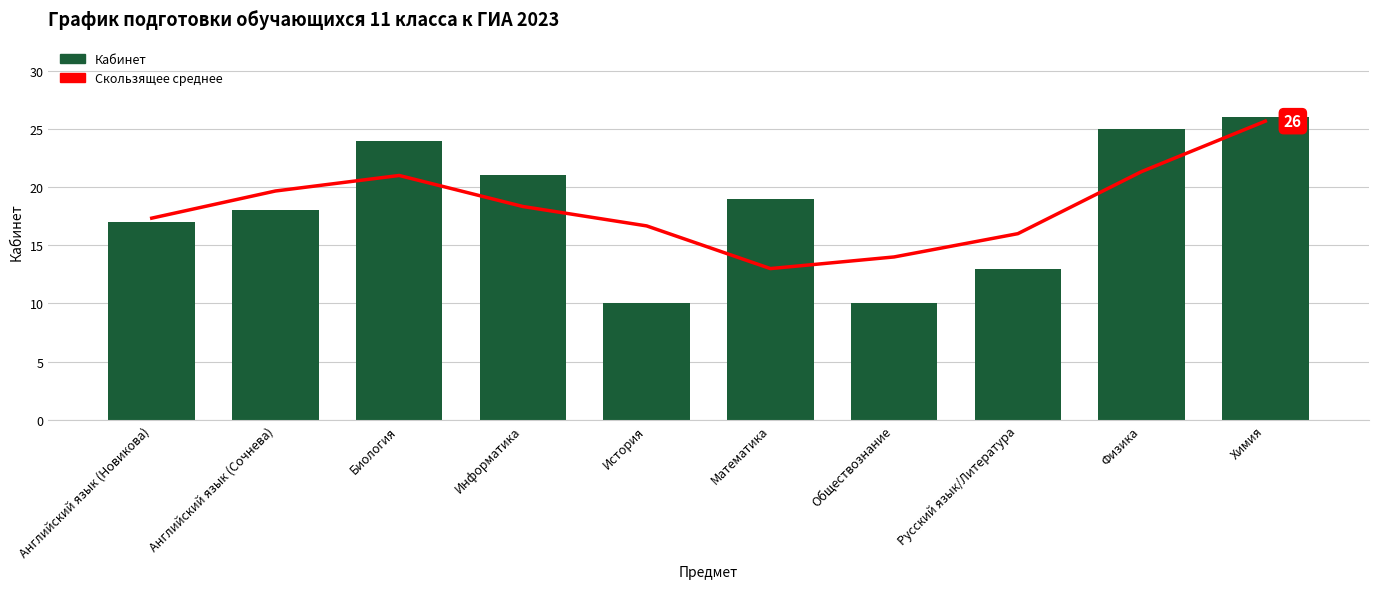

Which series has the largest range (max minus min)?

Кабинет